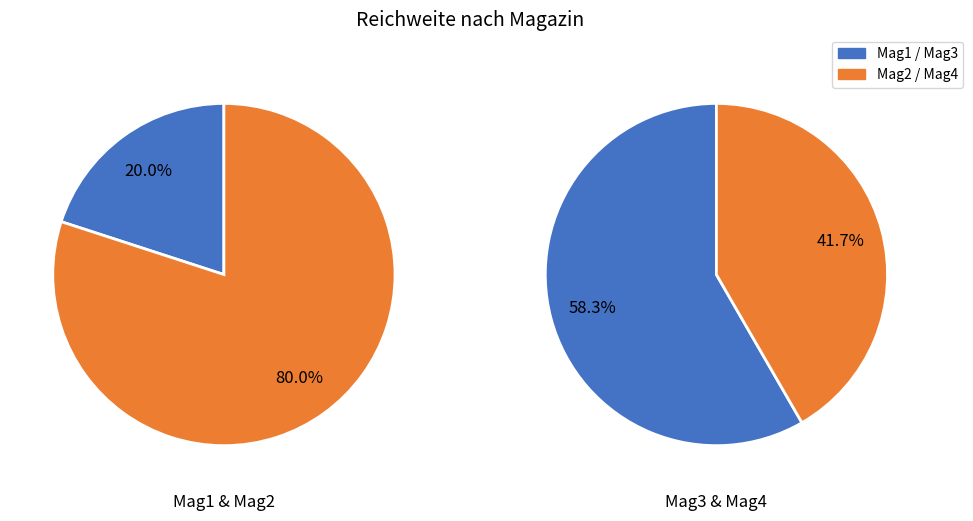

Which slice is the smallest?

Mag1